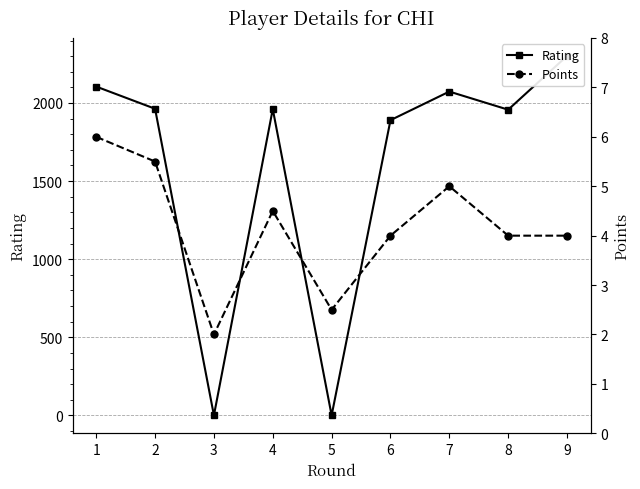

True or false: Points and Rating intersect in this chart.

True